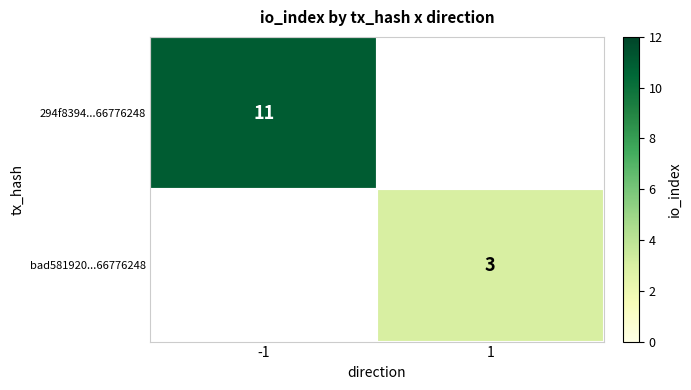

Is it true that 294f8394...66776248 equals 11 at -1?

True